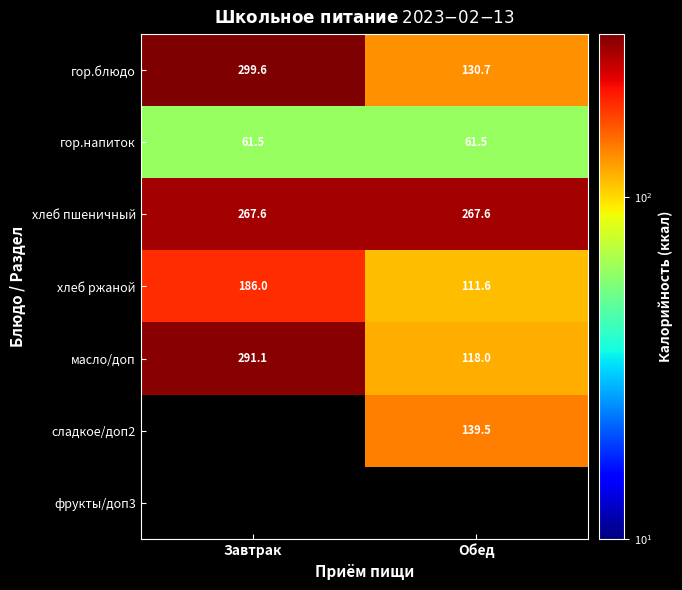

Is the value of гор.блюдо at Завтрак greater than the value of сладкое/доп2 at Обед?

Yes